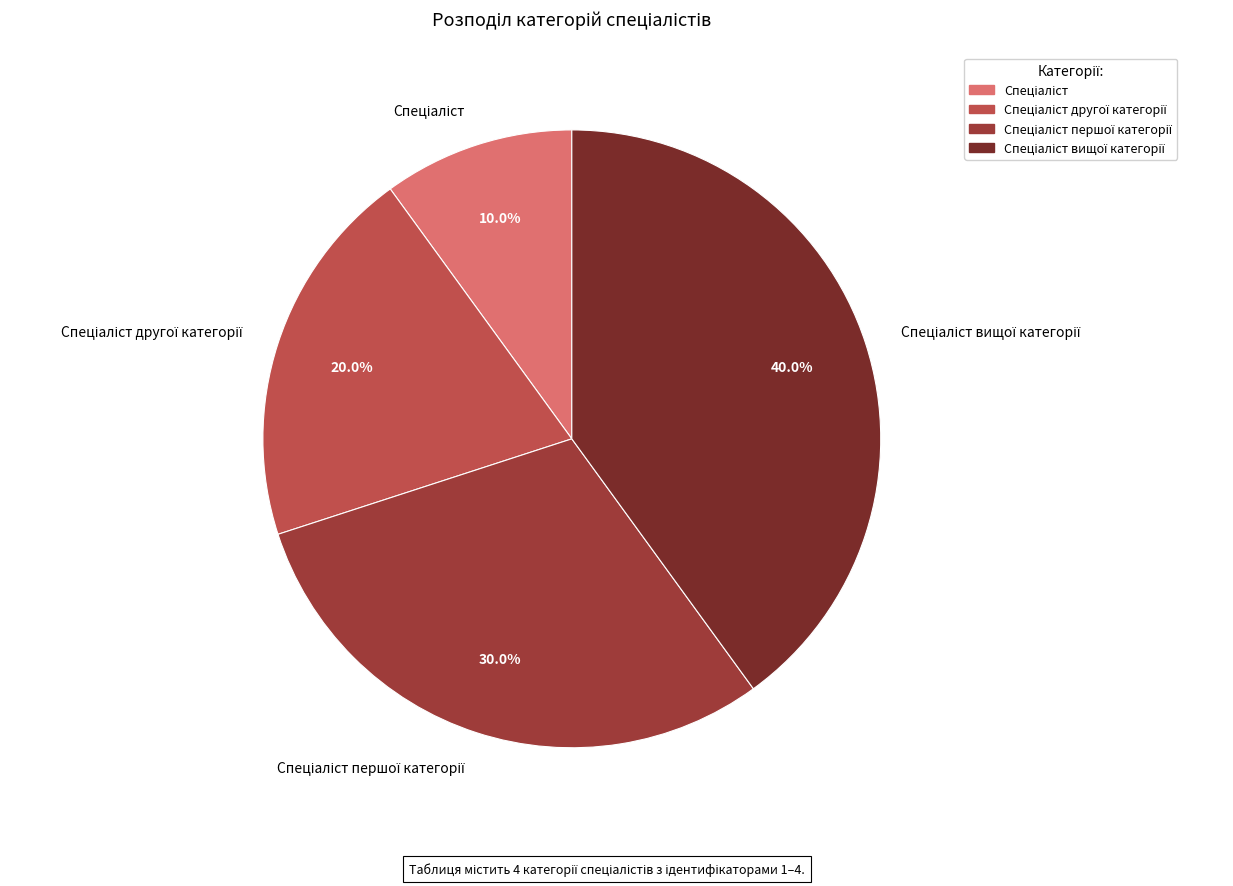

Is there a majority slice in this chart?

No